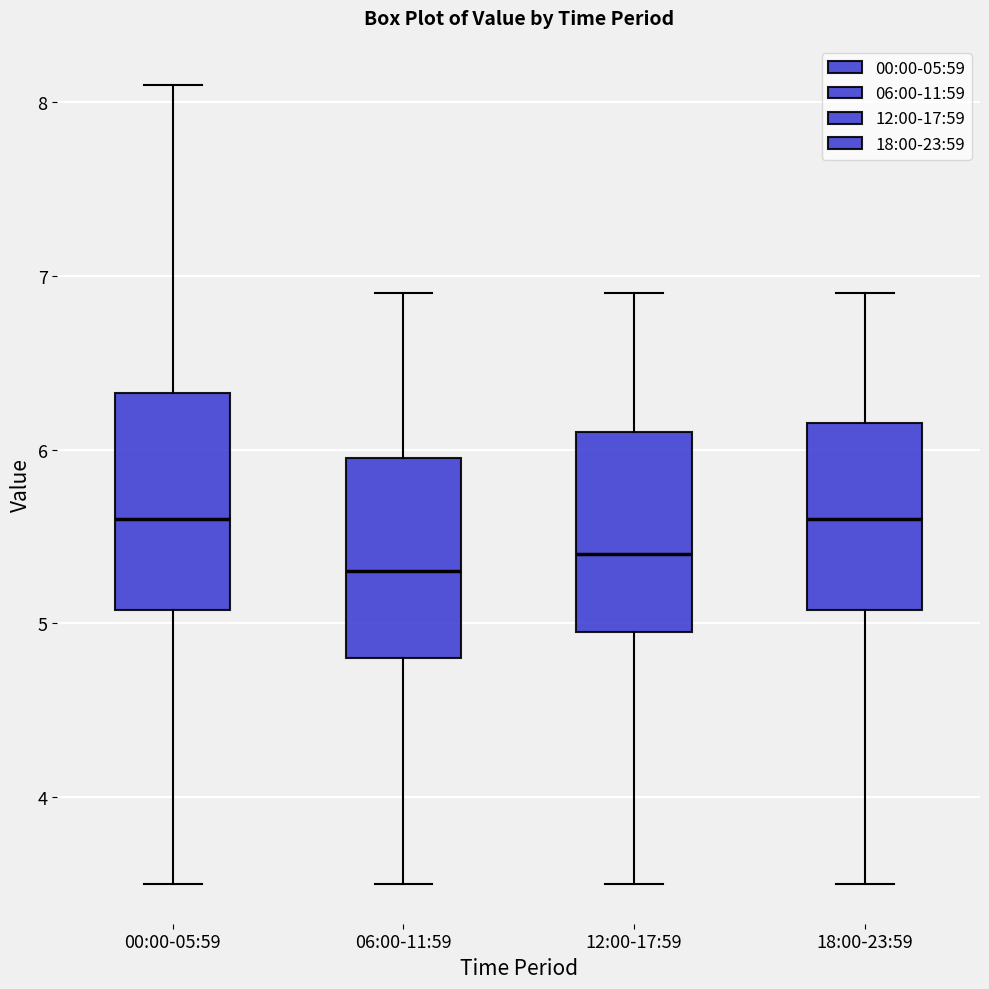

Reading left to right, transcribe this box plot: for each box, give where its median line is, the range the box spans, and where its two whiskers end, as read against the y-axis. The values are not printed on the chart, so give them approximately, as read against the axis.

00:00-05:59: median 5.6, box 5.1 to 6.3, whiskers 3.5 to 8.1
06:00-11:59: median 5.3, box 4.8 to 6.0, whiskers 3.5 to 6.9
12:00-17:59: median 5.4, box 5.0 to 6.1, whiskers 3.5 to 6.9
18:00-23:59: median 5.6, box 5.1 to 6.2, whiskers 3.5 to 6.9